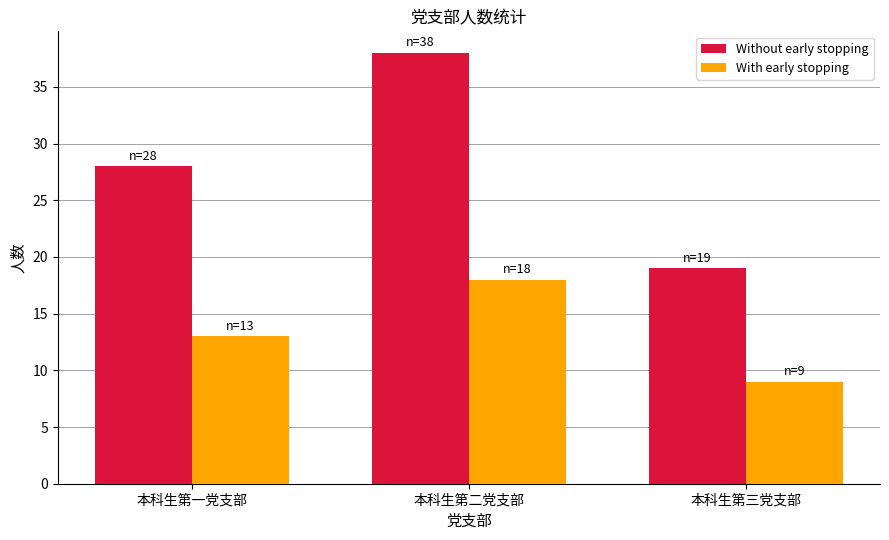

At how many categories does at least one series exceed 33?

1